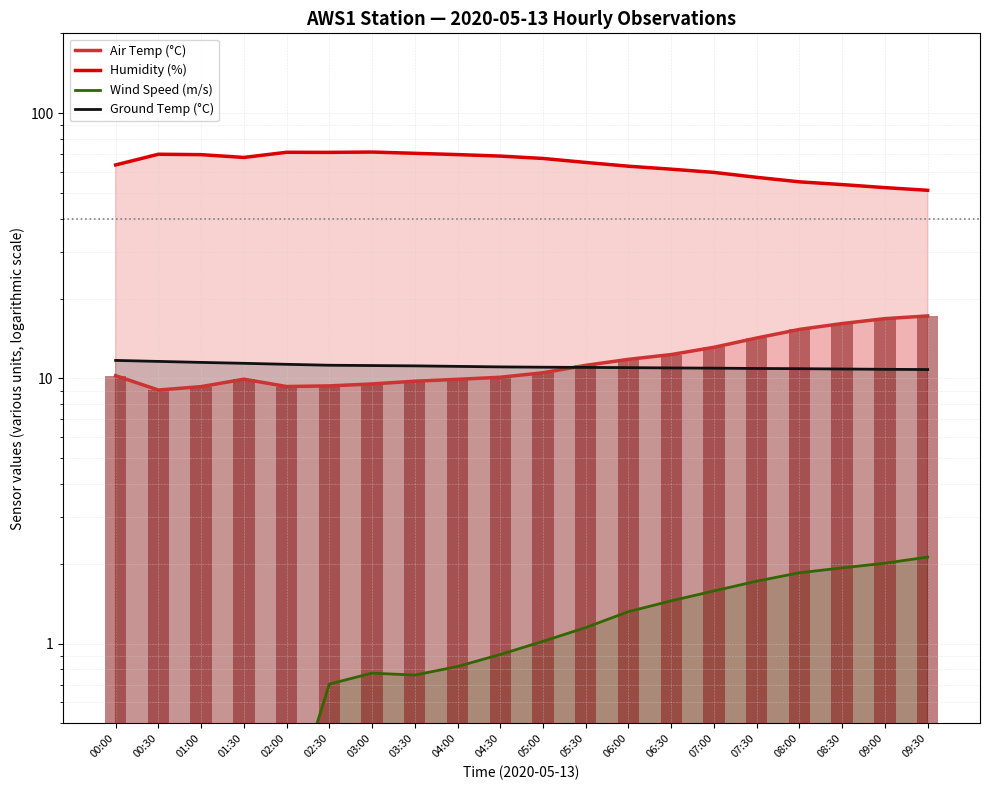

What is the label of the 1st bar from the right?

09:30